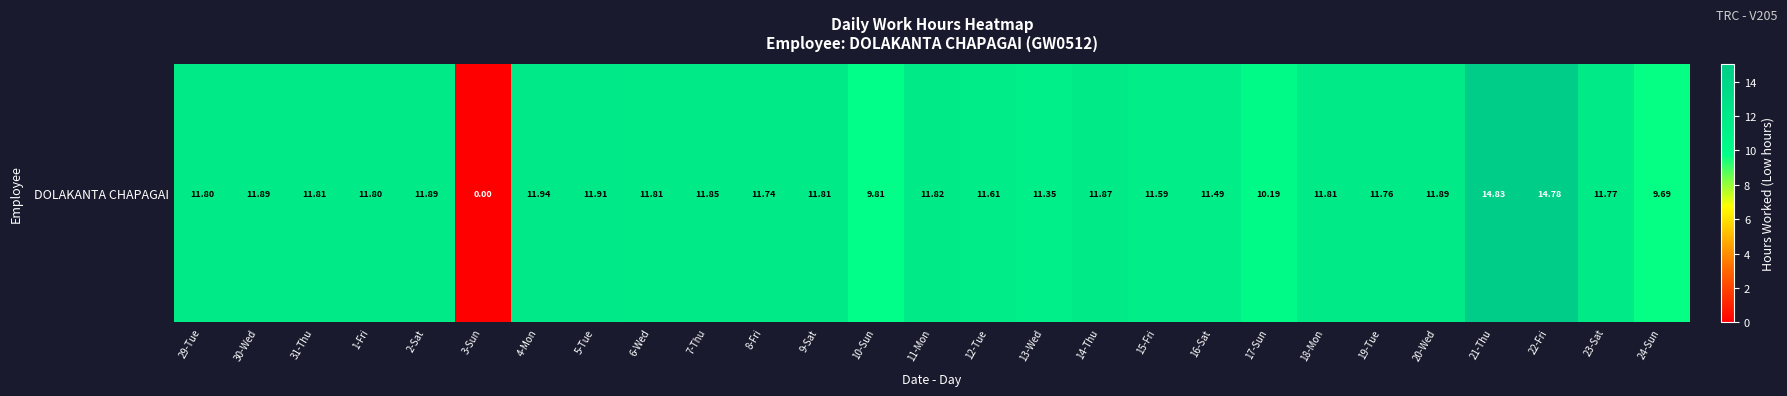

At which label does the data first exceed 11?

29-Tue